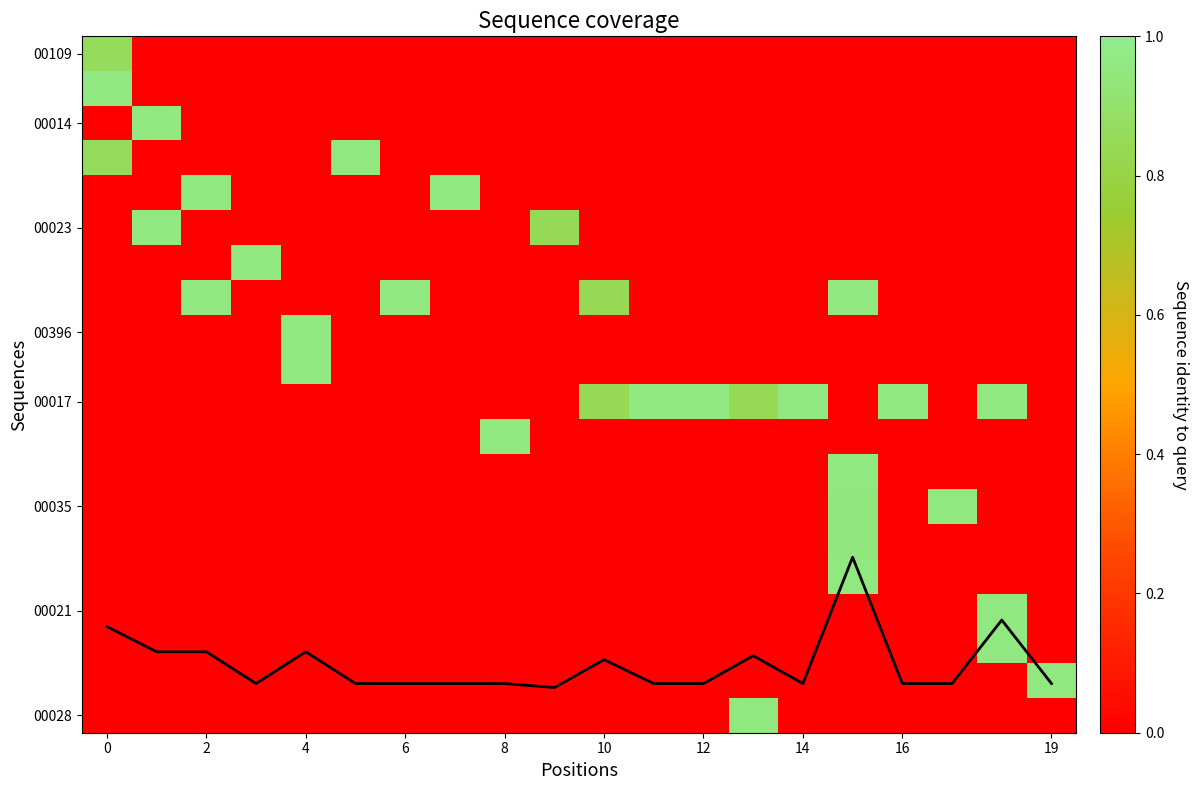

Count the number of data series in this chart.

21